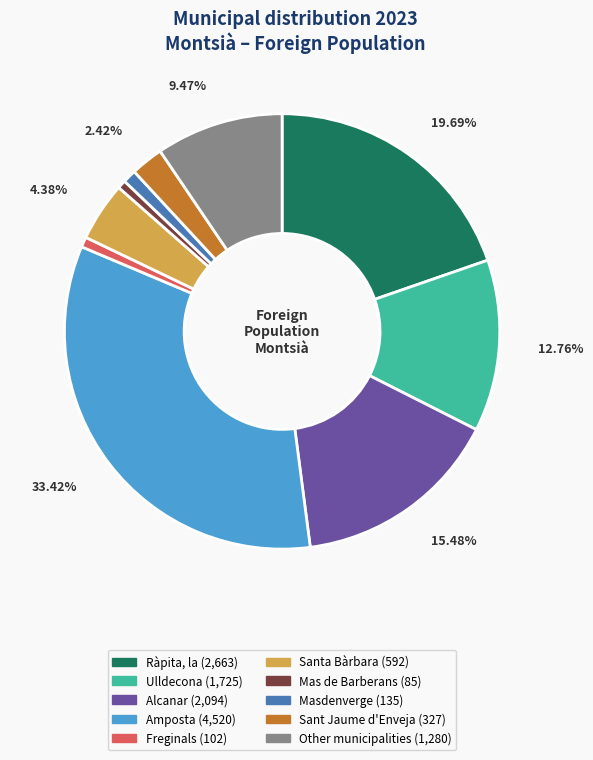

What is the largest slice in the pie chart?

Amposta